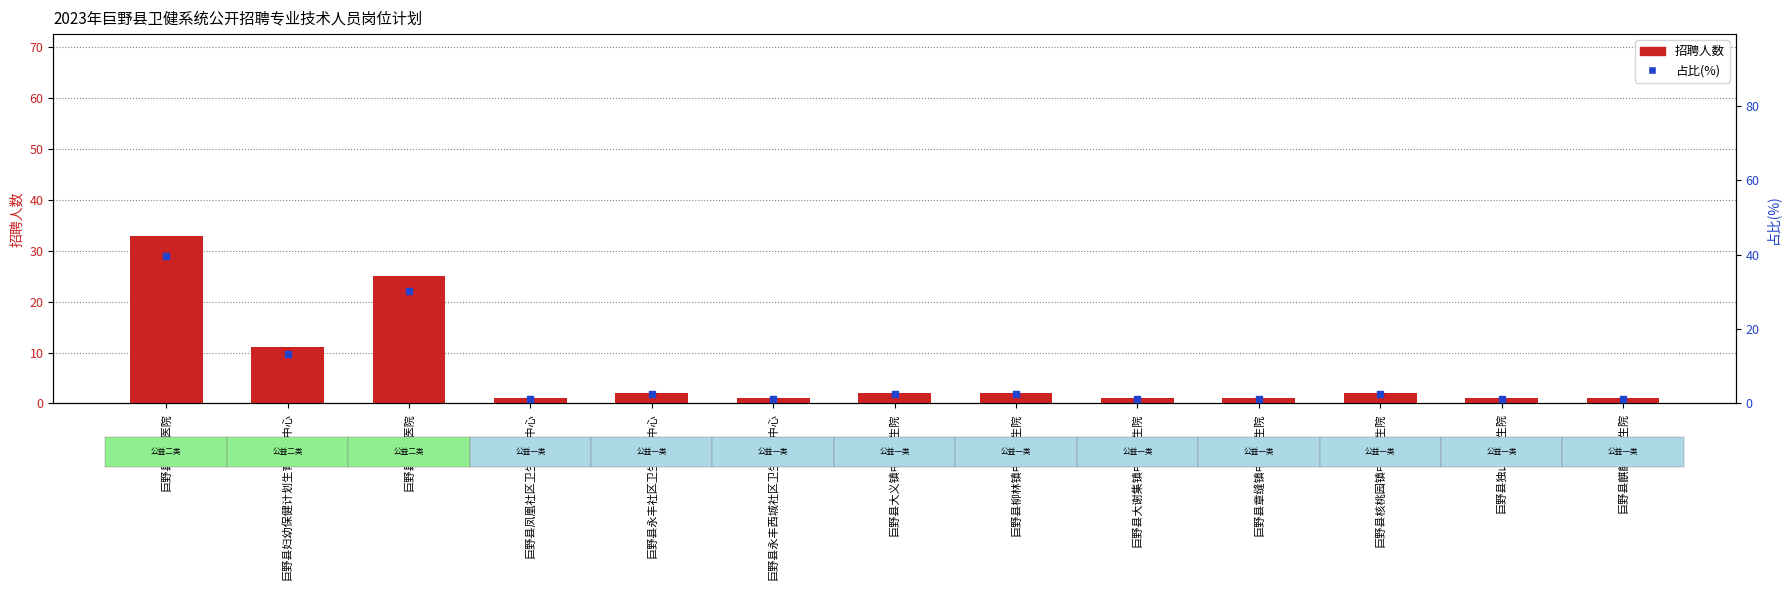

Is the value of 占比(%) at 巨野县麒麟镇卫生院 greater than the value of 招聘人数 at 巨野县麒麟镇卫生院?

Yes